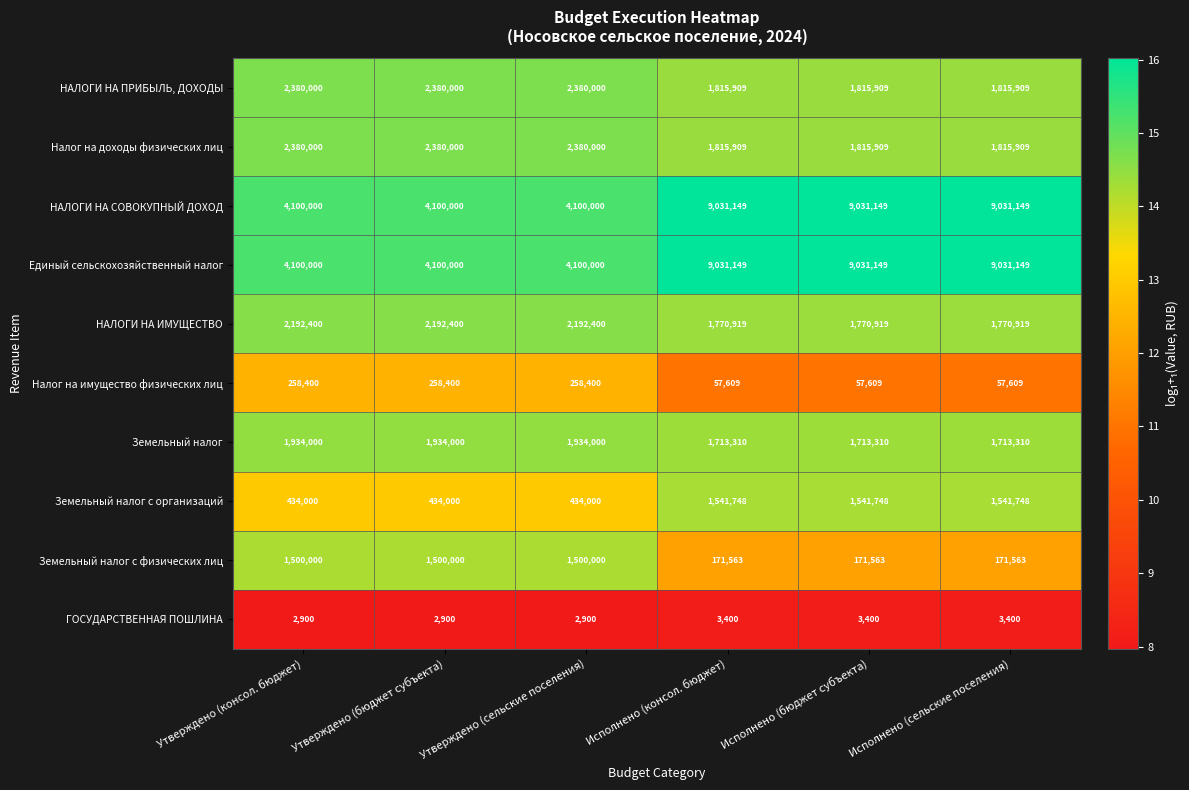

What is the average value of the Земельный налог series?

1823655